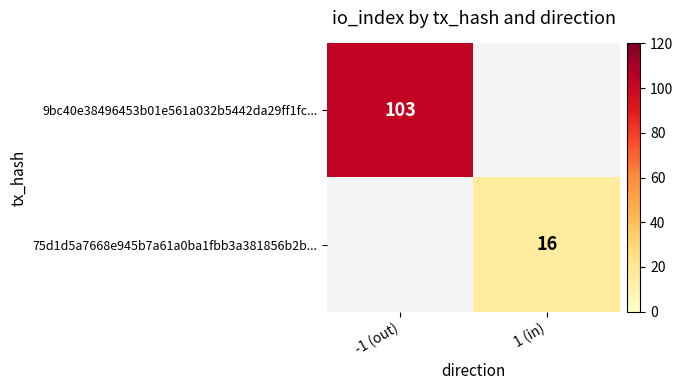

The value of 75d1d5a7668e945b7a61a0ba1fbb3a381856b2b... at 1 (in) is 16. True or false?

True